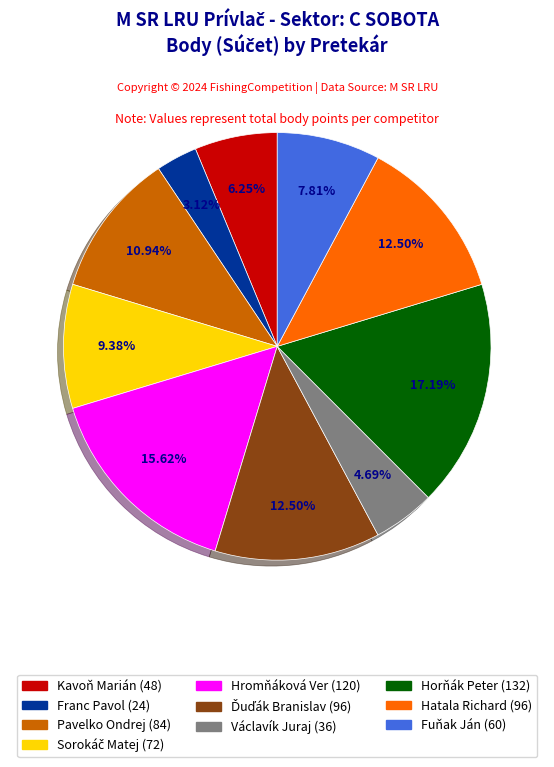

The Pavelko Ondrej slice represents 1% of the pie. True or false?

False